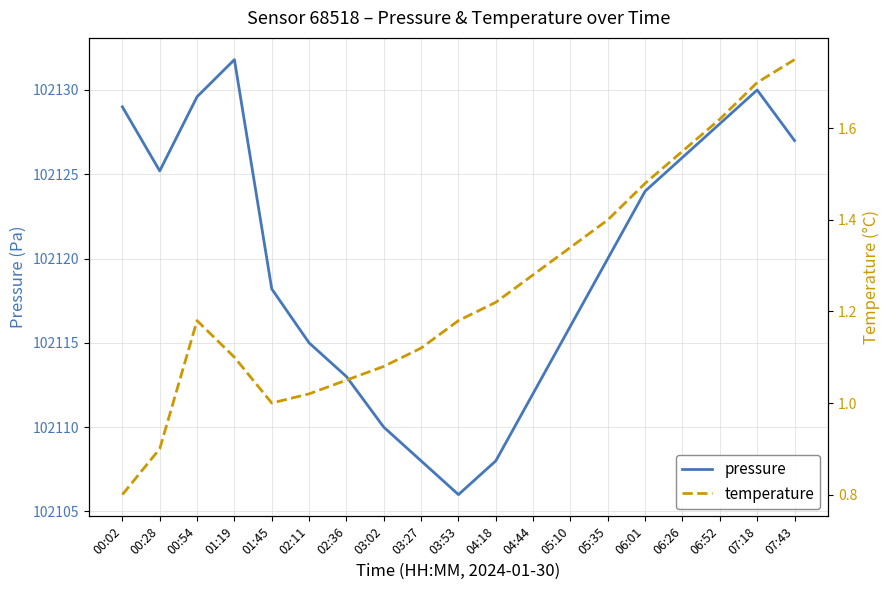

What is the sum of all pressure values?

1940276.8